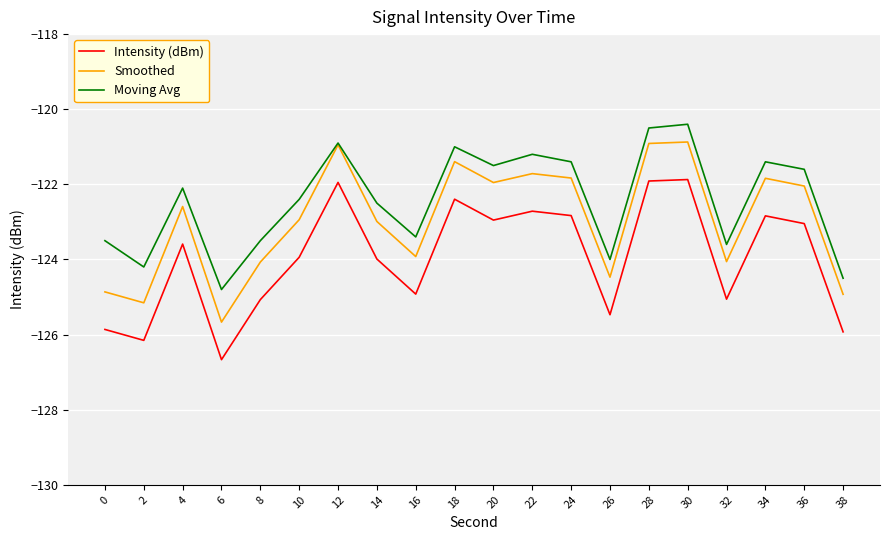

Rank the series at 16 from highest to lowest value.

Moving Avg, Smoothed, Intensity (dBm)